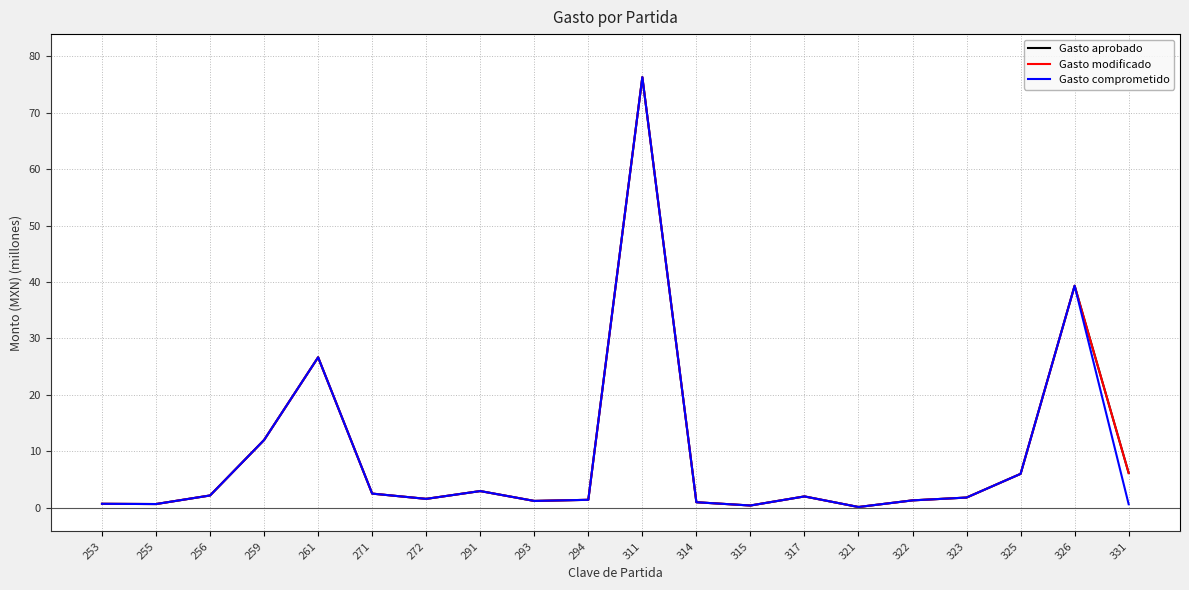

At which label is Gasto modificado closest to 38?

326